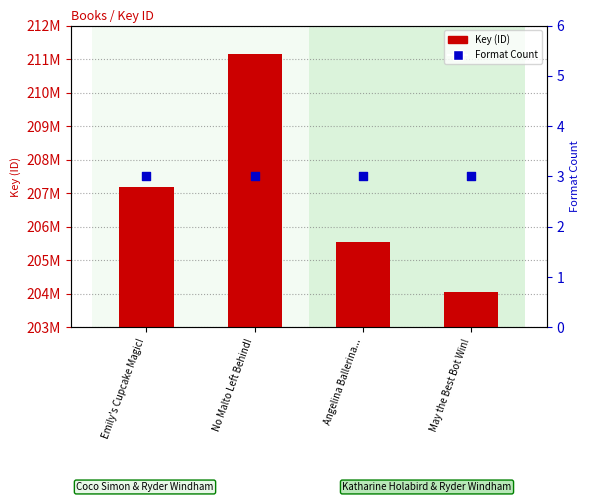

At how many categories does at least one series exceed 53536788?

4